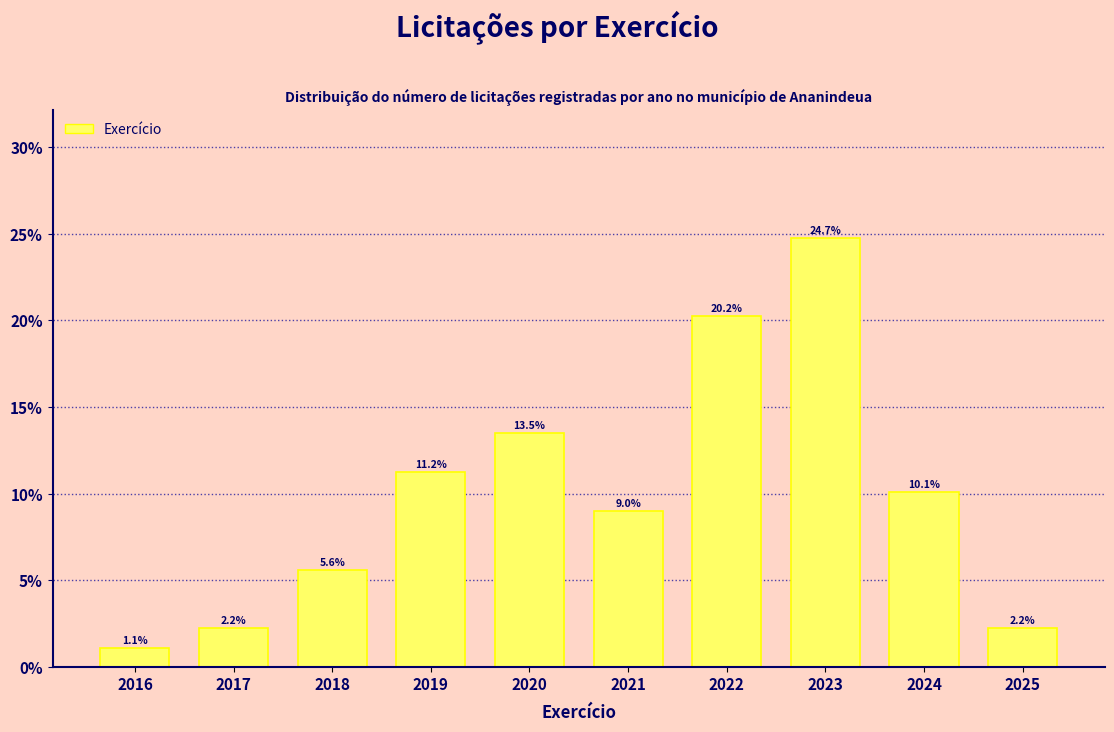

Reading left to right, transcribe all the data shown in this chart.

2016=1.1	2017=2.2	2018=5.6	2019=11.2	2020=13.5	2021=9.0	2022=20.2	2023=24.7	2024=10.1	2025=2.2